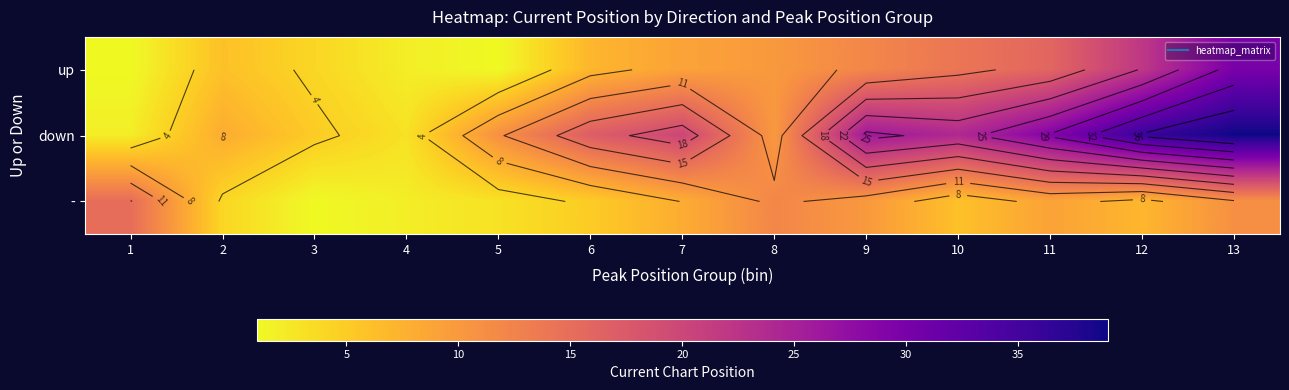

What is the maximum value shown in the chart?

39